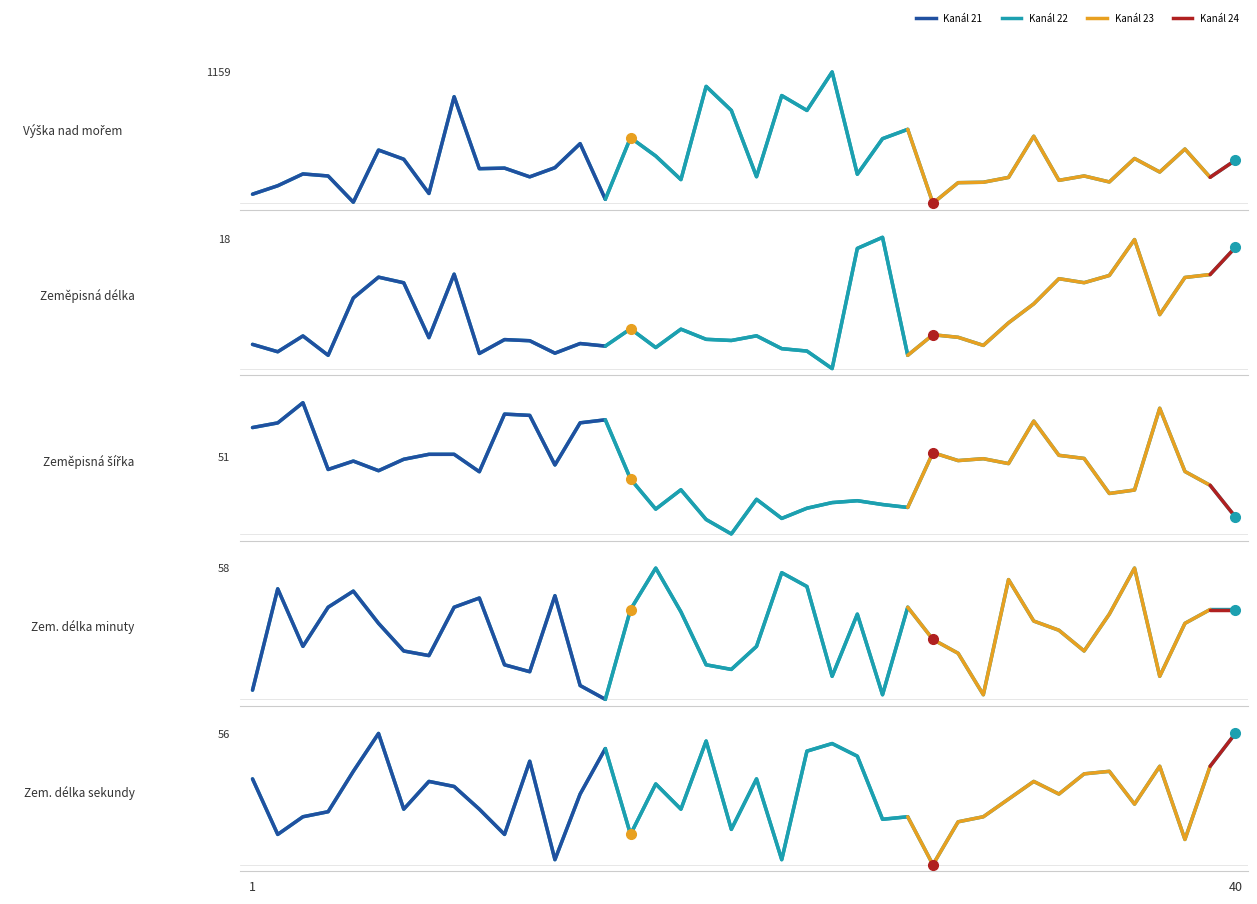

What is the spread (max minus min) of values at 21?

315.0